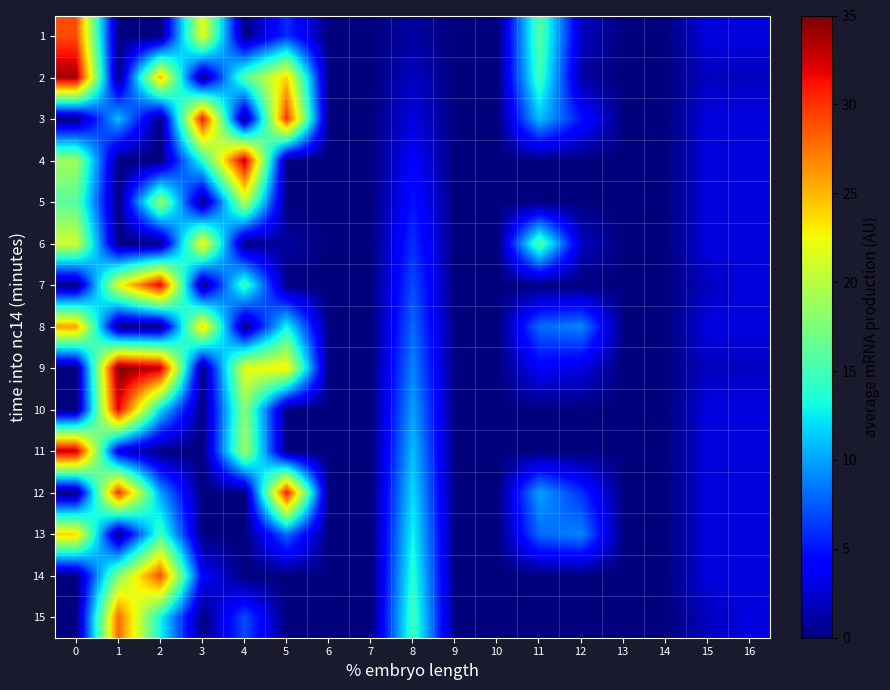

Reading left to right, what are all the values shown in this chart?

1: 0=29	1=0	2=0	3=22	4=0	5=6	6=0	7=0	8=1	9=0	10=0	11=16	12=2	13=0	14=0	15=3	16=3
2: 0=34	1=0	2=25	3=0	4=16	5=24	6=0	7=0	8=2	9=0	10=0	11=15	12=1	13=0	14=0	15=2	16=2
3: 0=0	1=11	2=0	3=31	4=0	5=30	6=0	7=0	8=3	9=0	10=0	11=11	12=5	13=0	14=0	15=3	16=3
4: 0=19	1=0	2=0	3=14	4=33	5=0	6=0	7=0	8=4	9=0	10=0	11=0	12=0	13=0	14=0	15=3	16=3
5: 0=16	1=0	2=19	3=0	4=20	5=0	6=0	7=0	8=5	9=0	10=0	11=0	12=0	13=0	14=0	15=3	16=3
6: 0=21	1=0	2=0	3=23	4=0	5=1	6=0	7=0	8=6	9=0	10=0	11=16	12=2	13=0	14=0	15=3	16=3
7: 0=0	1=22	2=32	3=0	4=15	5=0	6=0	7=0	8=7	9=0	10=0	11=0	12=0	13=0	14=0	15=2	16=3
8: 0=26	1=0	2=0	3=24	4=0	5=13	6=0	7=0	8=8	9=0	10=0	11=8	12=9	13=0	14=0	15=3	16=3
9: 0=0	1=35	2=33	3=0	4=22	5=23	6=0	7=0	8=9	9=0	10=0	11=4	12=3	13=0	14=0	15=2	16=2
10: 0=0	1=32	2=12	3=0	4=18	5=0	6=0	7=0	8=10	9=0	10=0	11=0	12=0	13=0	14=0	15=3	16=3
11: 0=33	1=3	2=0	3=0	4=19	5=0	6=0	7=0	8=11	9=0	10=0	11=0	12=0	13=0	14=0	15=3	16=3
12: 0=0	1=30	2=10	3=0	4=0	5=31	6=0	7=0	8=12	9=0	10=0	11=10	12=6	13=0	14=0	15=3	16=3
13: 0=24	1=0	2=15	3=0	4=0	5=8	6=0	7=0	8=13	9=0	10=0	11=8	12=9	13=0	14=0	15=3	16=3
14: 0=0	1=18	2=29	3=4	4=0	5=0	6=0	7=0	8=14	9=0	10=0	11=0	12=0	13=0	14=0	15=3	16=3
15: 0=0	1=28	2=13	3=0	4=7	5=0	6=0	7=0	8=15	9=0	10=0	11=0	12=0	13=0	14=0	15=2	16=3